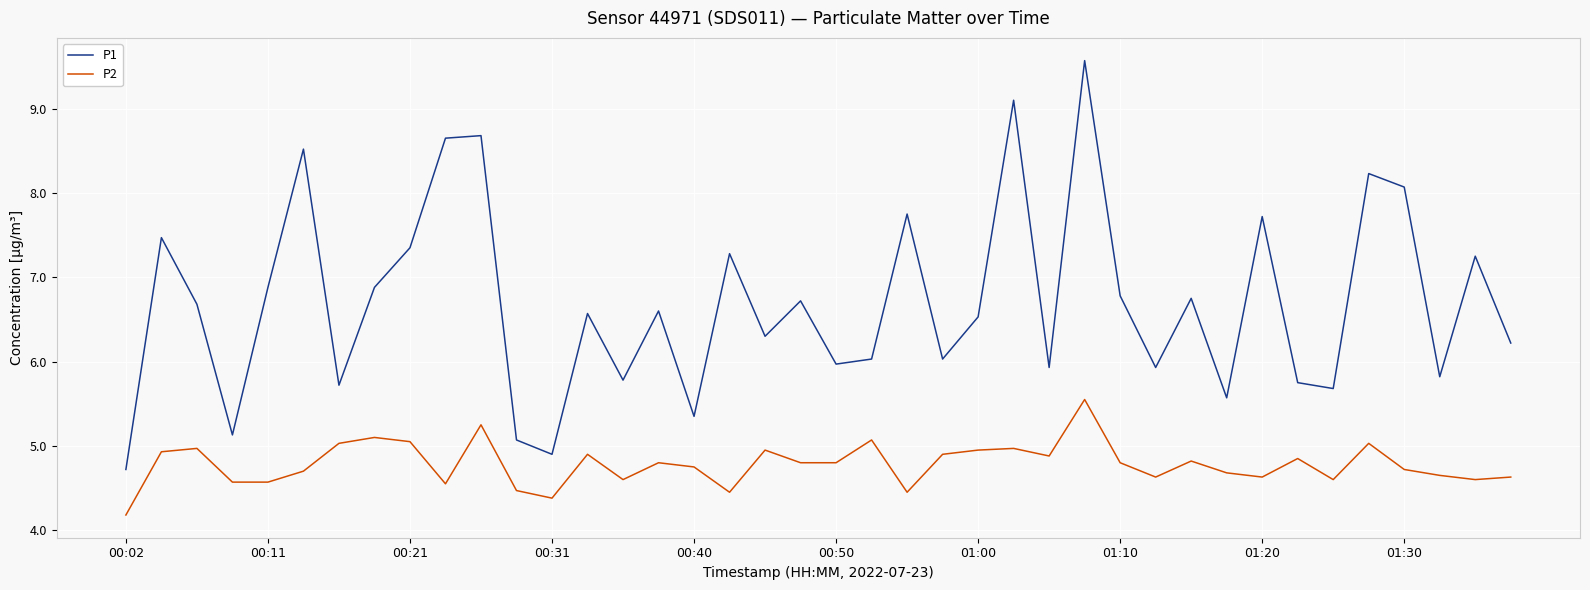

True or false: P1 and P2 intersect in this chart.

False